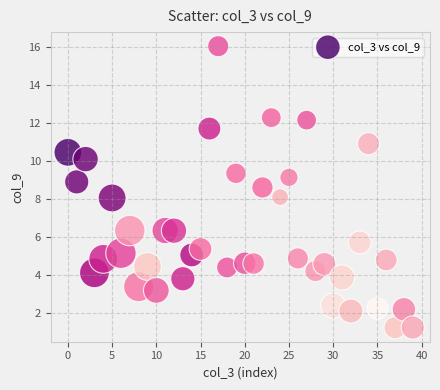

How many data points are displayed?

40